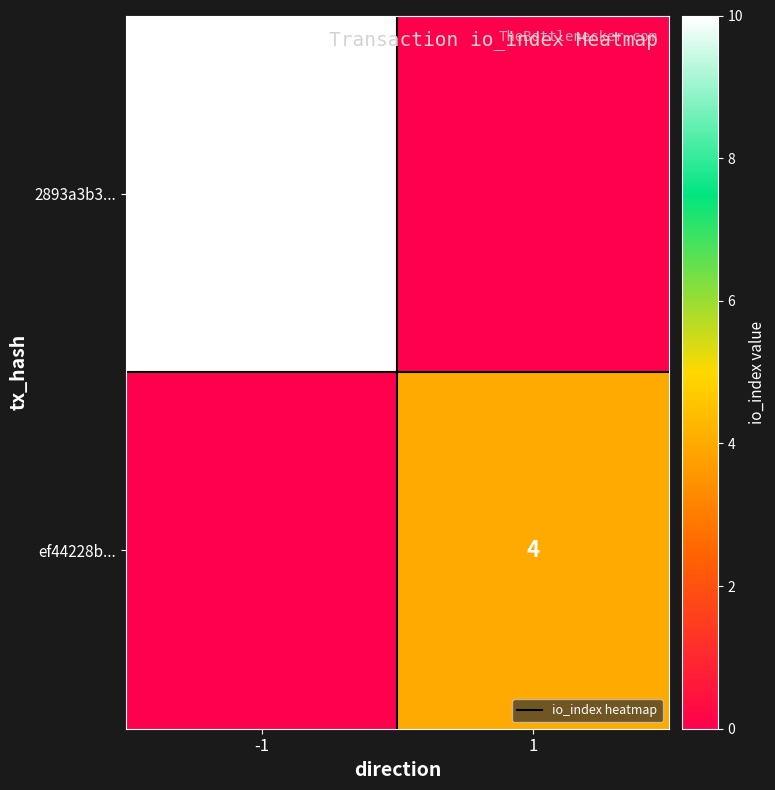

How many series are shown in this chart?

2